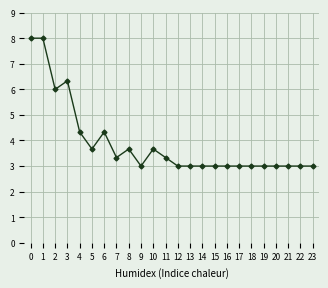

True or false: the data has more than 2 interior local peaks.

True